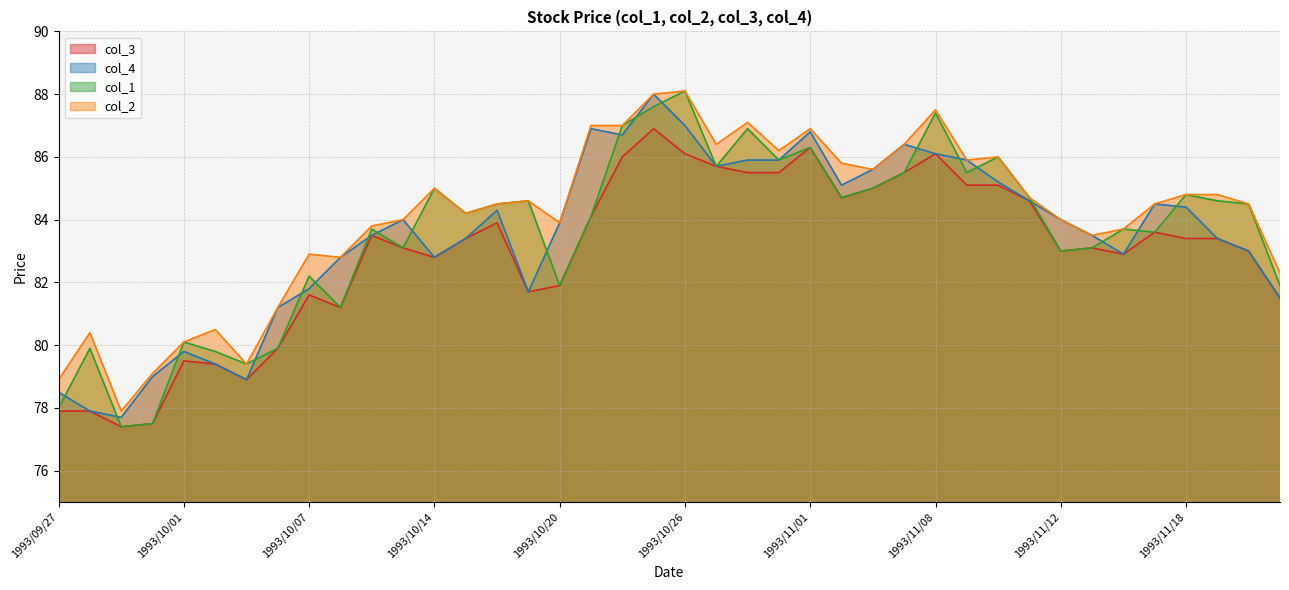

Reading left to right, list all the values displayed in this chart.

col_3: 77.9	77.9	77.4	77.5	79.5	79.4	78.9	79.9	81.6	81.2	83.5	83.1	82.8	83.4	83.9	81.7	81.9	84.1	86.0	86.9	86.1	85.7	85.5	85.5	86.3	84.7	85.0	85.5	86.1	85.1	85.1	84.6	83.0	83.1	82.9	83.6	83.4	83.4	83.0	81.5
col_4: 78.5	77.9	77.7	79.0	79.8	79.4	78.9	81.2	81.8	82.8	83.5	84.0	82.8	83.4	84.3	81.7	83.9	86.9	86.7	88.0	87.0	85.7	85.9	85.9	86.8	85.1	85.6	86.4	86.1	85.9	85.2	84.6	84.0	83.5	82.9	84.5	84.4	83.4	83.0	81.5
col_1: 78.0	79.9	77.4	77.5	80.1	79.8	79.4	79.9	82.2	81.2	83.7	83.1	85.0	84.2	84.5	84.6	81.9	84.1	87.0	87.6	88.1	85.7	86.9	85.9	86.3	84.7	85.0	85.5	87.4	85.5	86.0	84.7	83.0	83.1	83.7	83.6	84.8	84.6	84.5	81.9
col_2: 78.9	80.4	77.9	79.1	80.1	80.5	79.4	81.2	82.9	82.8	83.8	84.0	85.0	84.2	84.5	84.6	83.9	87.0	87.0	88.0	88.1	86.4	87.1	86.2	86.9	85.8	85.6	86.4	87.5	85.9	86.0	84.7	84.0	83.5	83.7	84.5	84.8	84.8	84.5	82.3